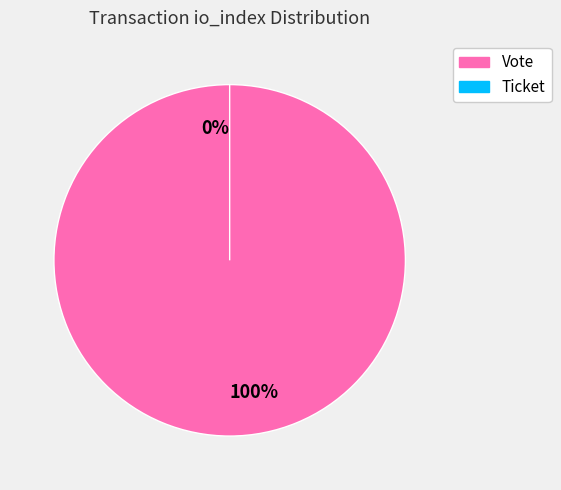

To the nearest percent, what is the difference between the largest and smallest slice percentages?

100%